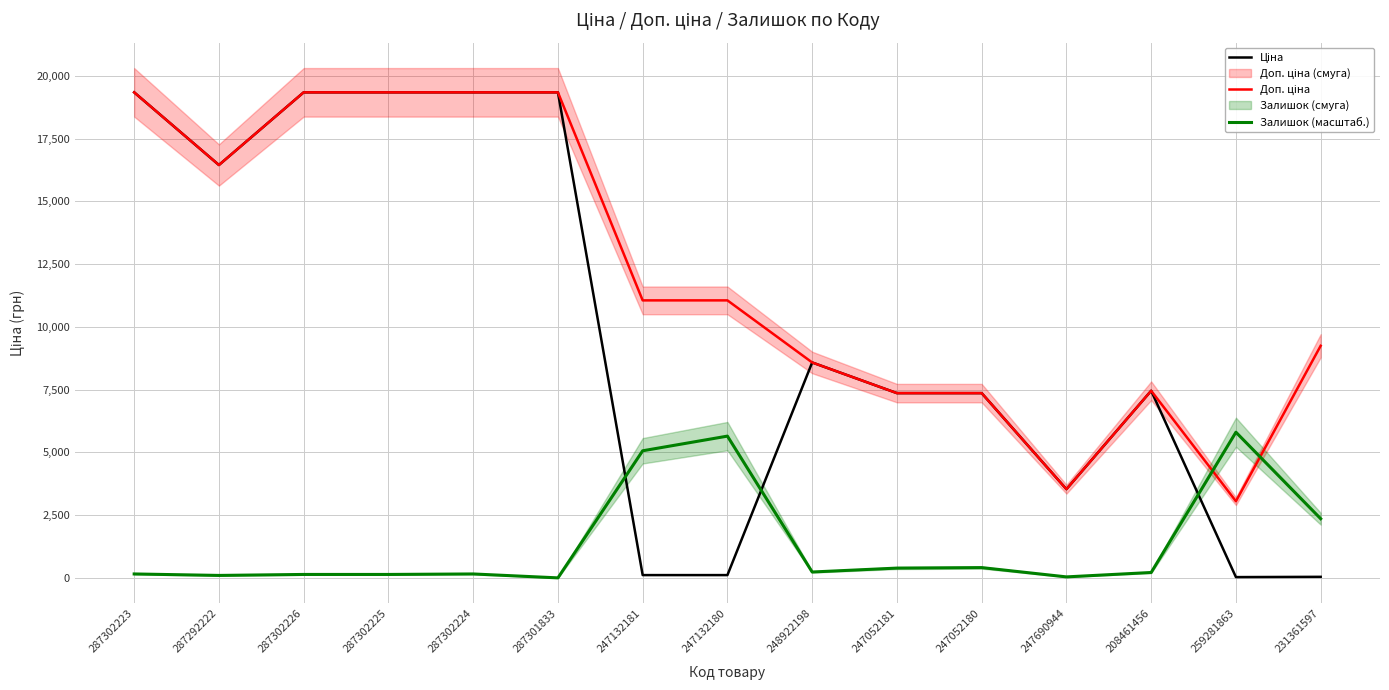

At which category is the sum across all series the highest?

287302223